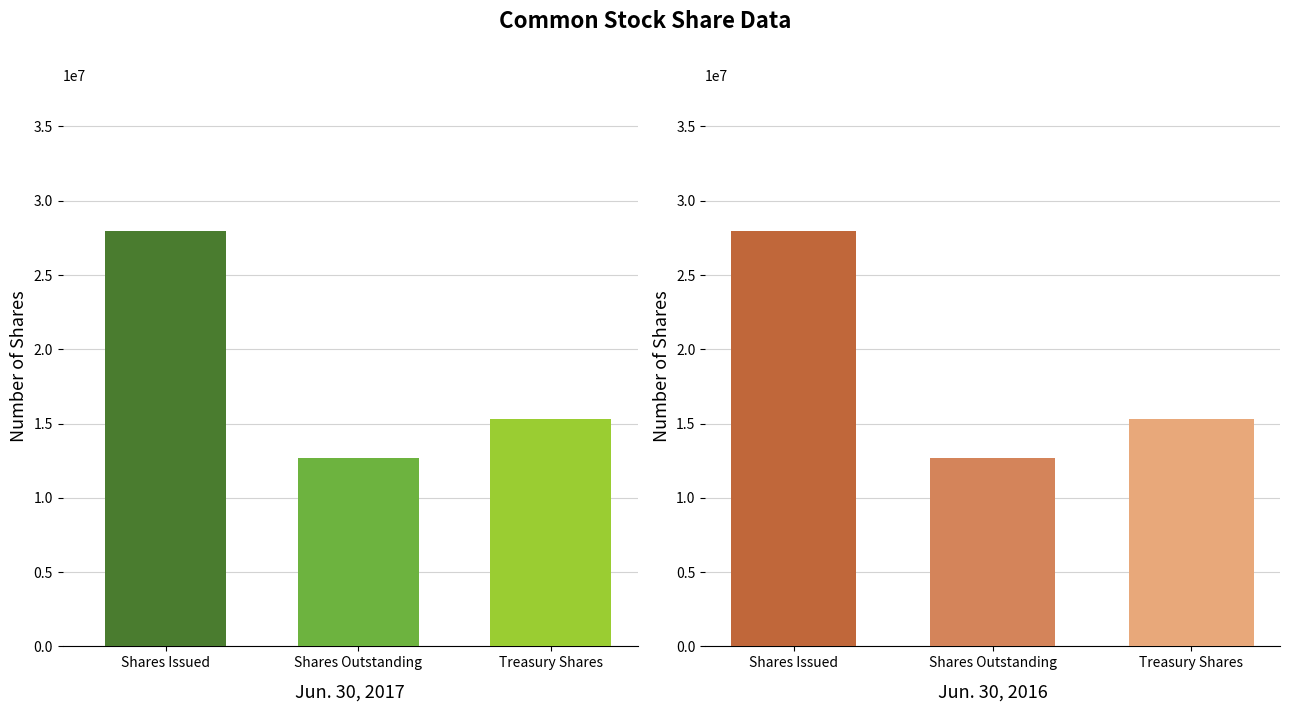

Reading left to right, what are all the values shown in this chart?

Jun. 30, 2017: Shares Issued=27984278	Shares Outstanding=12662661	Treasury Shares=15321617
Jun. 30, 2016: Shares Issued=27984278	Shares Outstanding=12674458	Treasury Shares=15309820